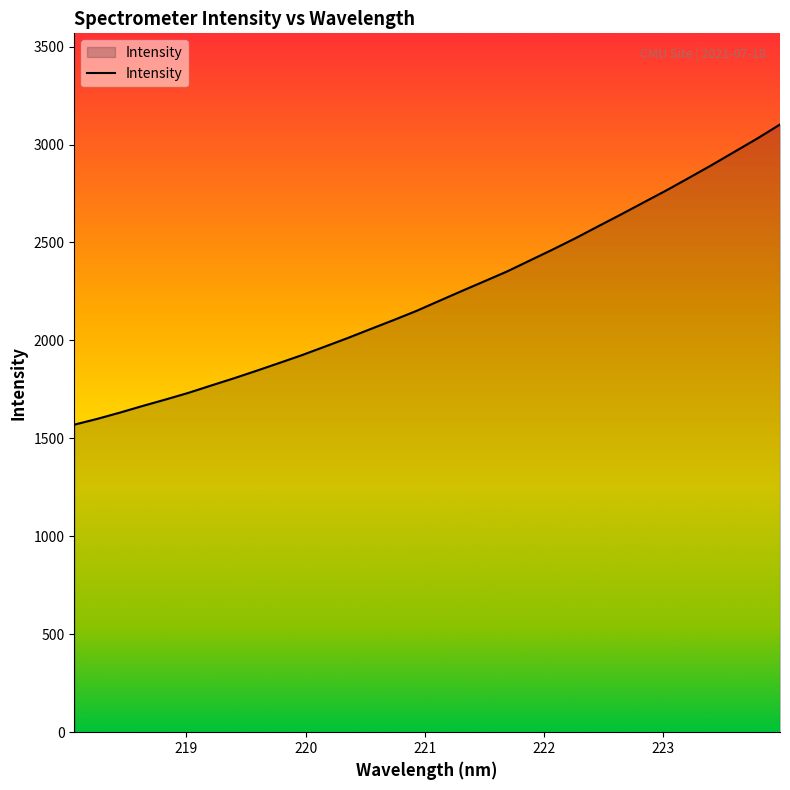

What is the minimum value shown in the chart?

1570.0